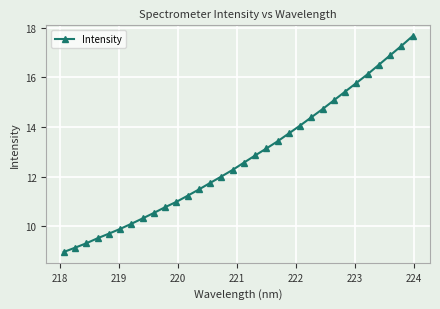

True or false: the data has more than 2 interior local peaks.

False